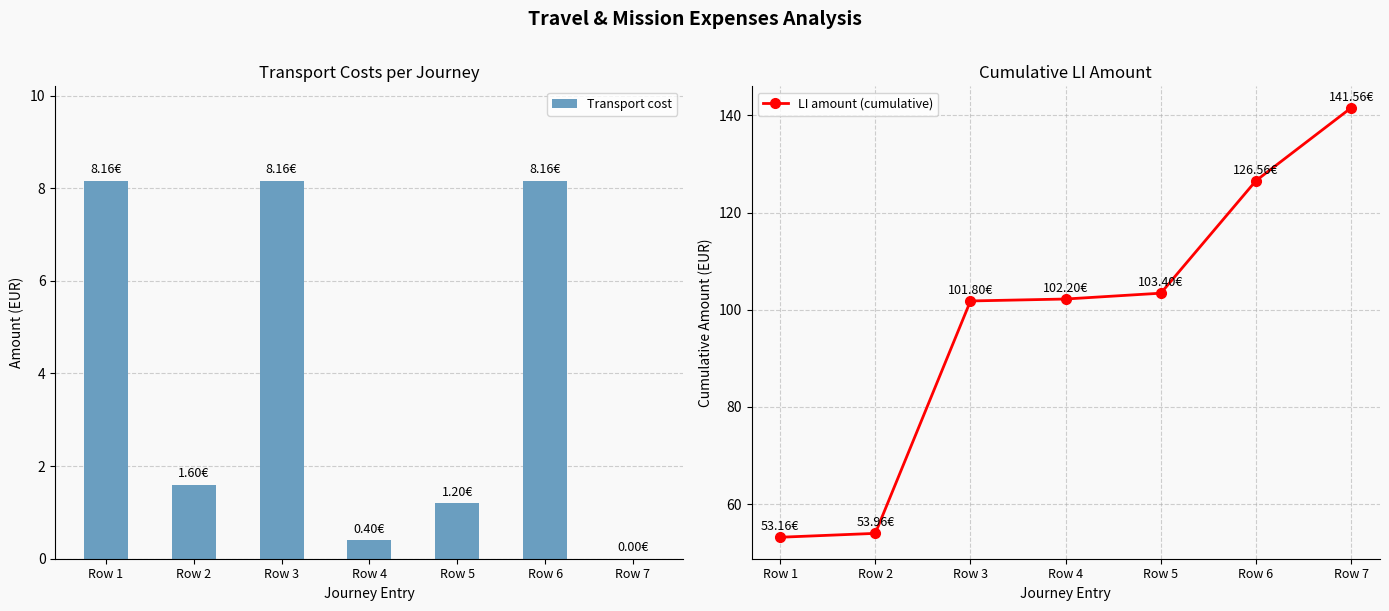

At which category is the sum across all series the highest?

Row 7